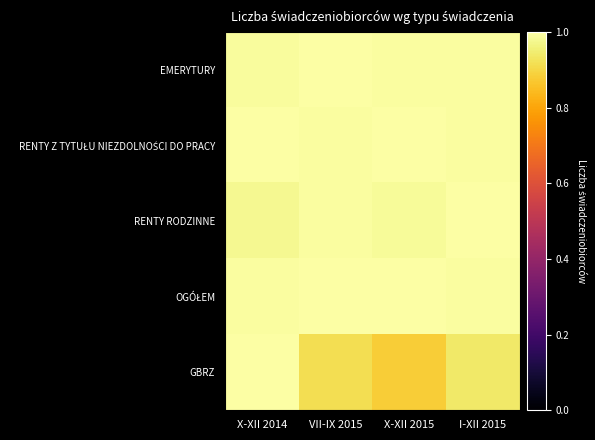

How many series are shown in this chart?

5